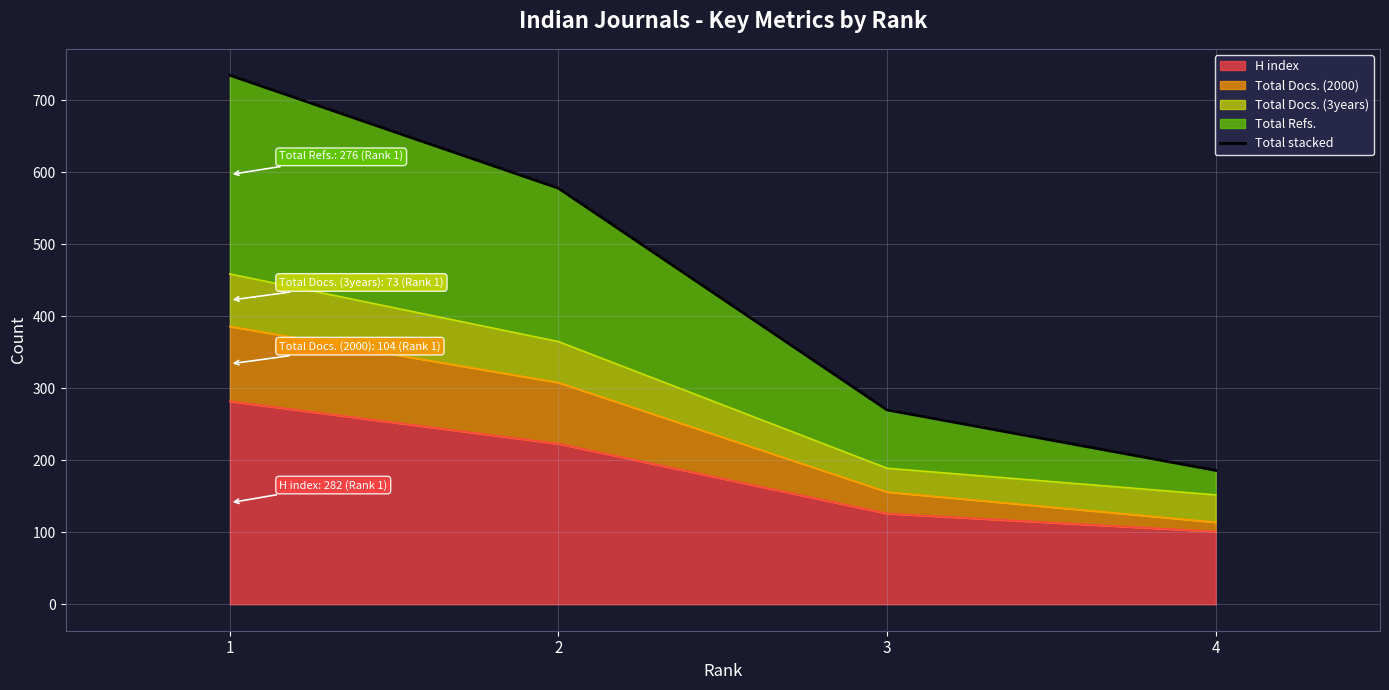

What is the value of the 4th point from the left?

186